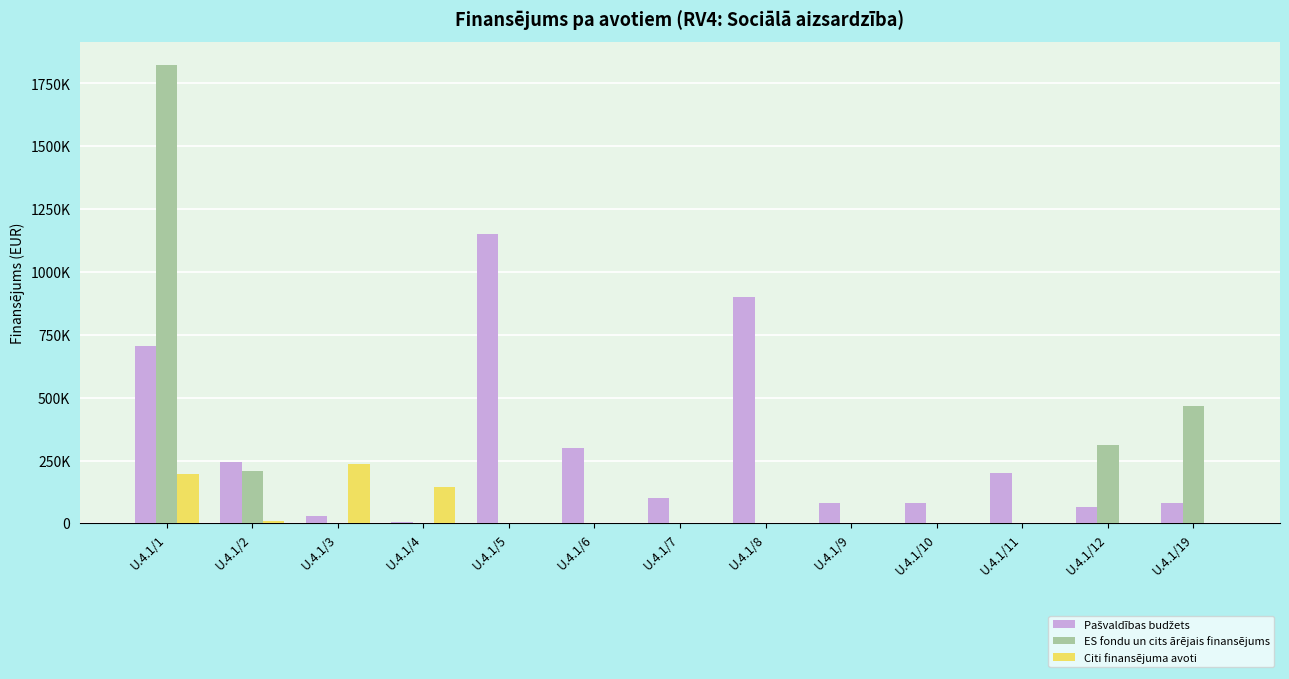

What is the sum of the Pašvaldības budžets values at U.4.1/10 and U.4.1/2?

323418.5